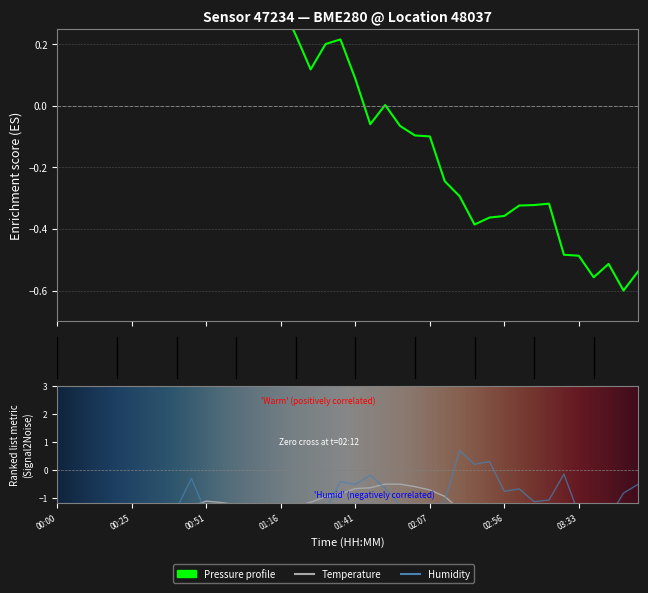

Is it true that temperature equals -0.5 at 01:52?

True